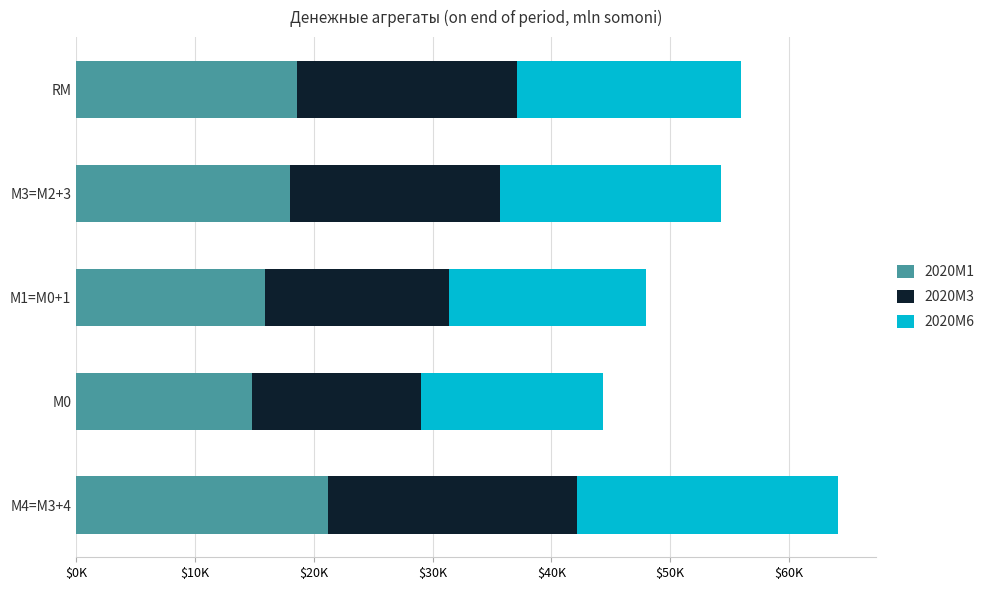

What is the difference between the maximum and minimum values in the 2020M6 series?

6643.6